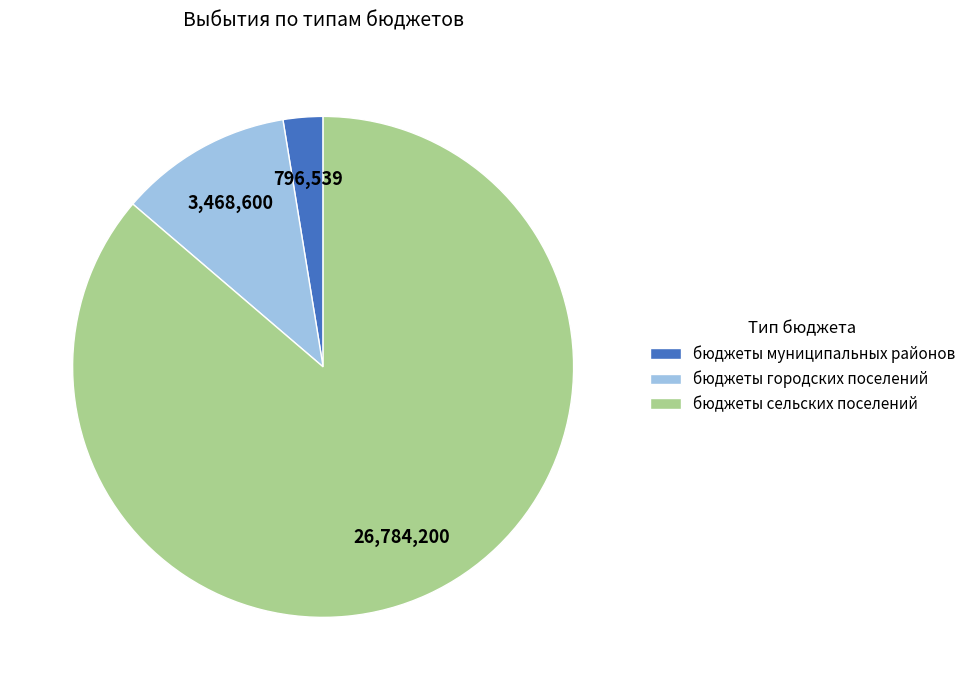

Between бюджеты сельских поселений and бюджеты городских поселений, which is larger?

бюджеты сельских поселений